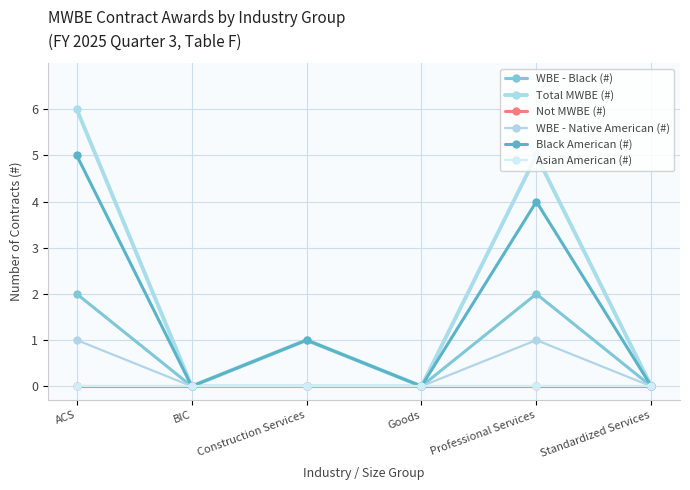

Count the number of categories in the chart.

6